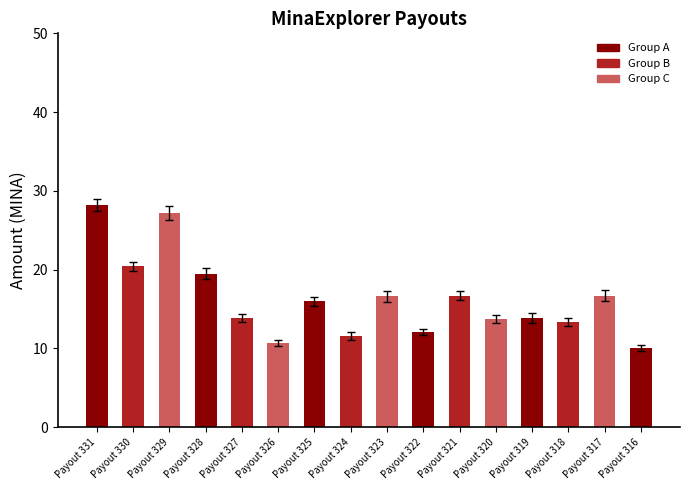

What is the difference between the maximum and minimum values?

18.1